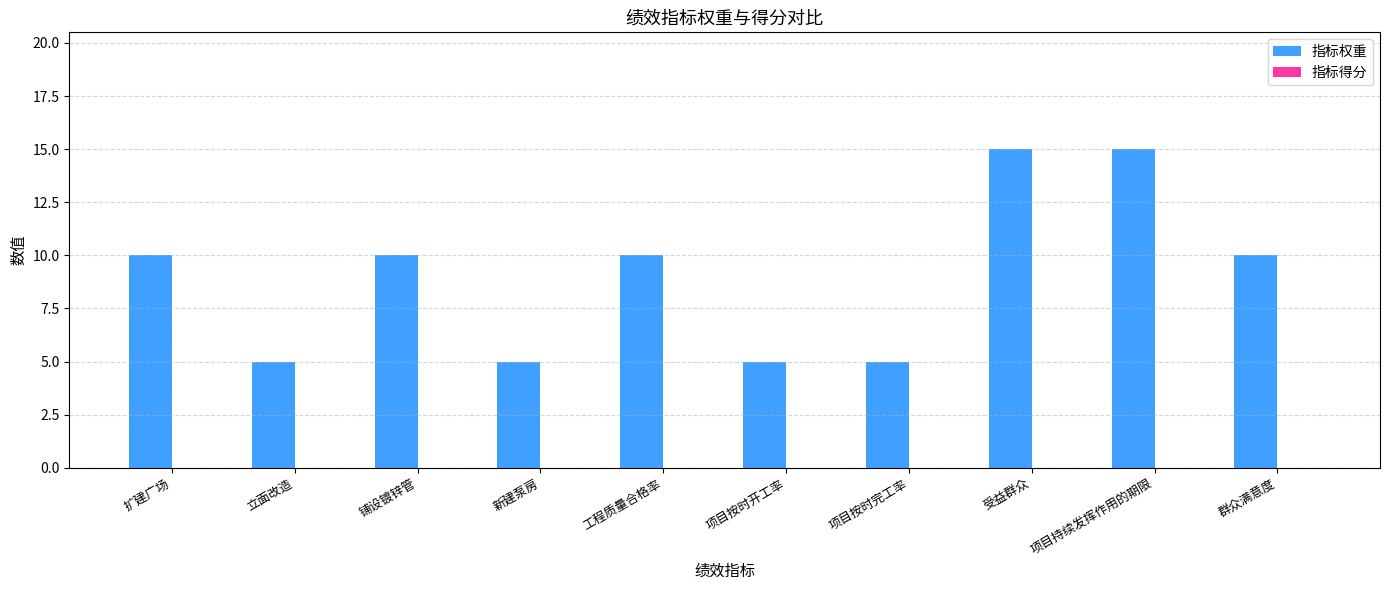

Count the number of data series in this chart.

1